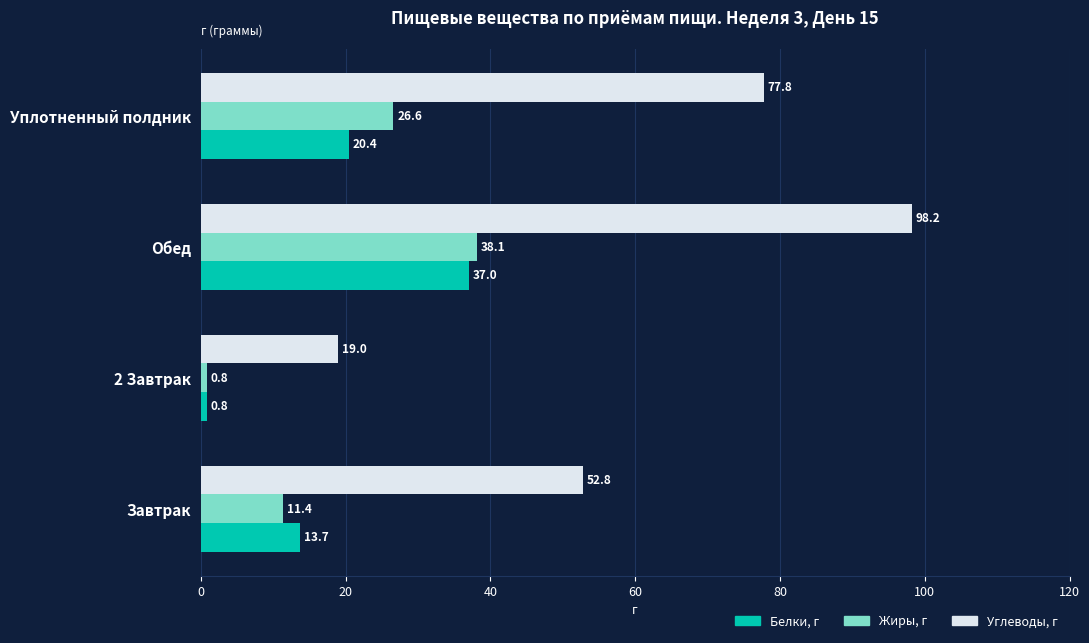

True or false: Углеводы, г has a value of 52.8 at Завтрак.

True